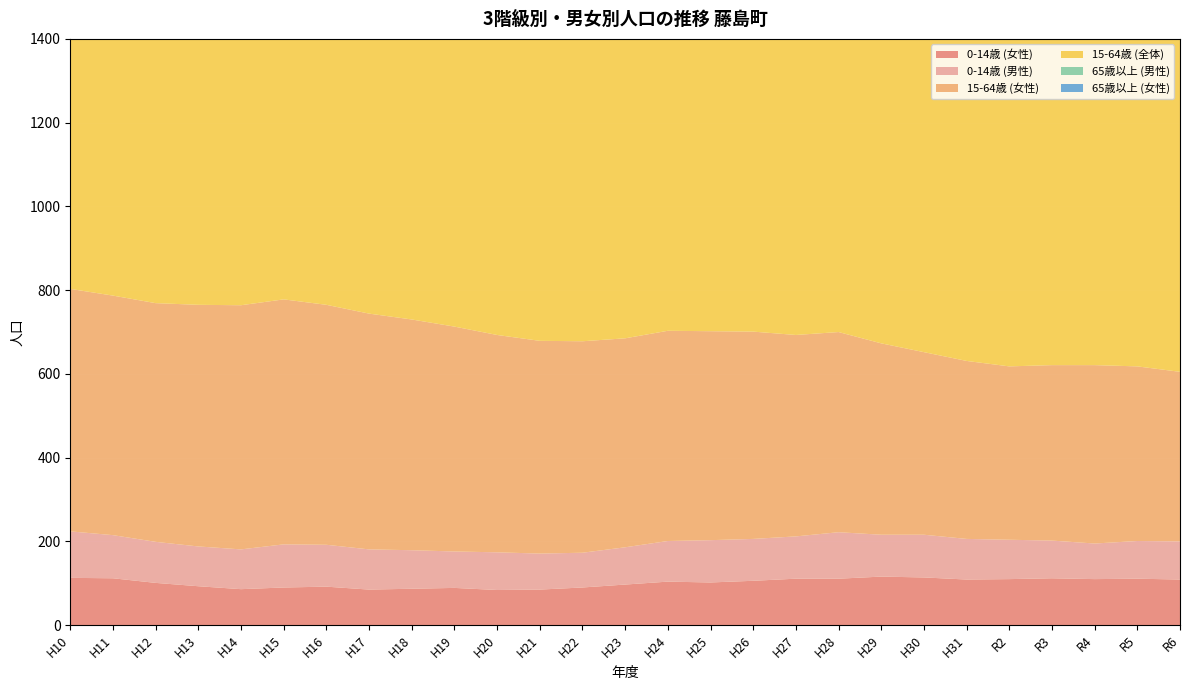

Reading left to right, what are all the values shown in this chart?

0-14歳 (女性): 113	112	101	93	86	90	92	85	87	89	84	85	90	97	104	102	106	111	111	116	114	109	110	112	110	111	109
0-14歳 (男性): 111	103	98	95	95	103	100	96	92	87	90	86	83	89	97	101	100	101	111	100	102	97	94	90	85	90	91
15-64歳 (女性): 579	572	570	577	583	585	573	563	551	537	519	508	505	499	502	499	495	481	478	457	436	425	414	419	426	417	405
15-64歳 (全体): 1166	1162	1158	1164	1145	1138	1120	1087	1068	1045	1010	993	991	990	987	955	964	929	930	902	872	844	833	843	842	831	815
65歳以上 (男性): 119	125	118	123	132	142	148	154	152	156	159	165	171	170	176	197	200	215	210	215	222	229	233	246	244	240	241
65歳以上 (女性): 143	142	148	147	153	162	175	174	184	192	190	197	199	206	212	220	228	233	238	253	274	279	287	290	289	290	282